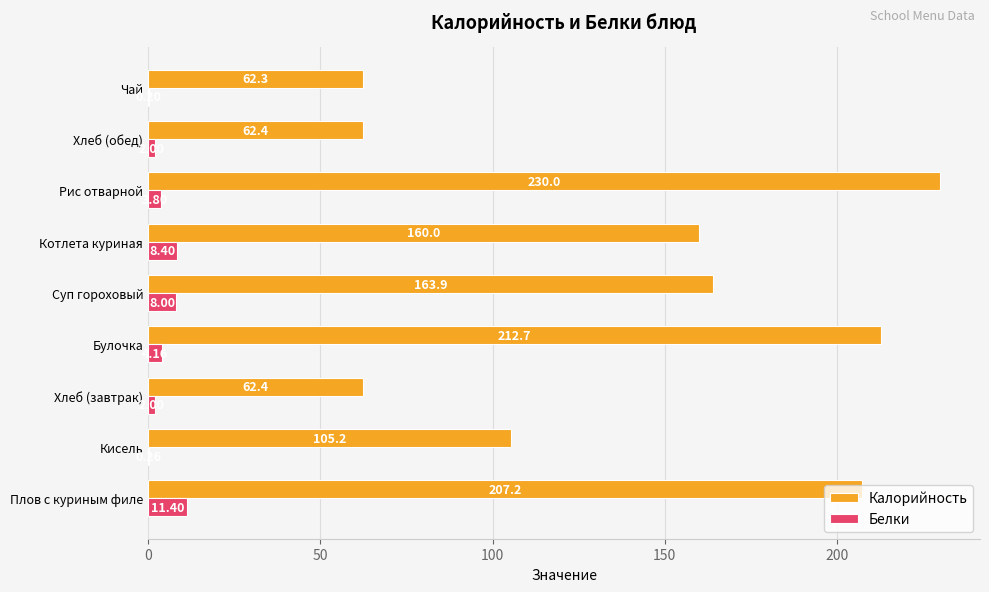

At which category is the sum across all series the highest?

Рис отварной